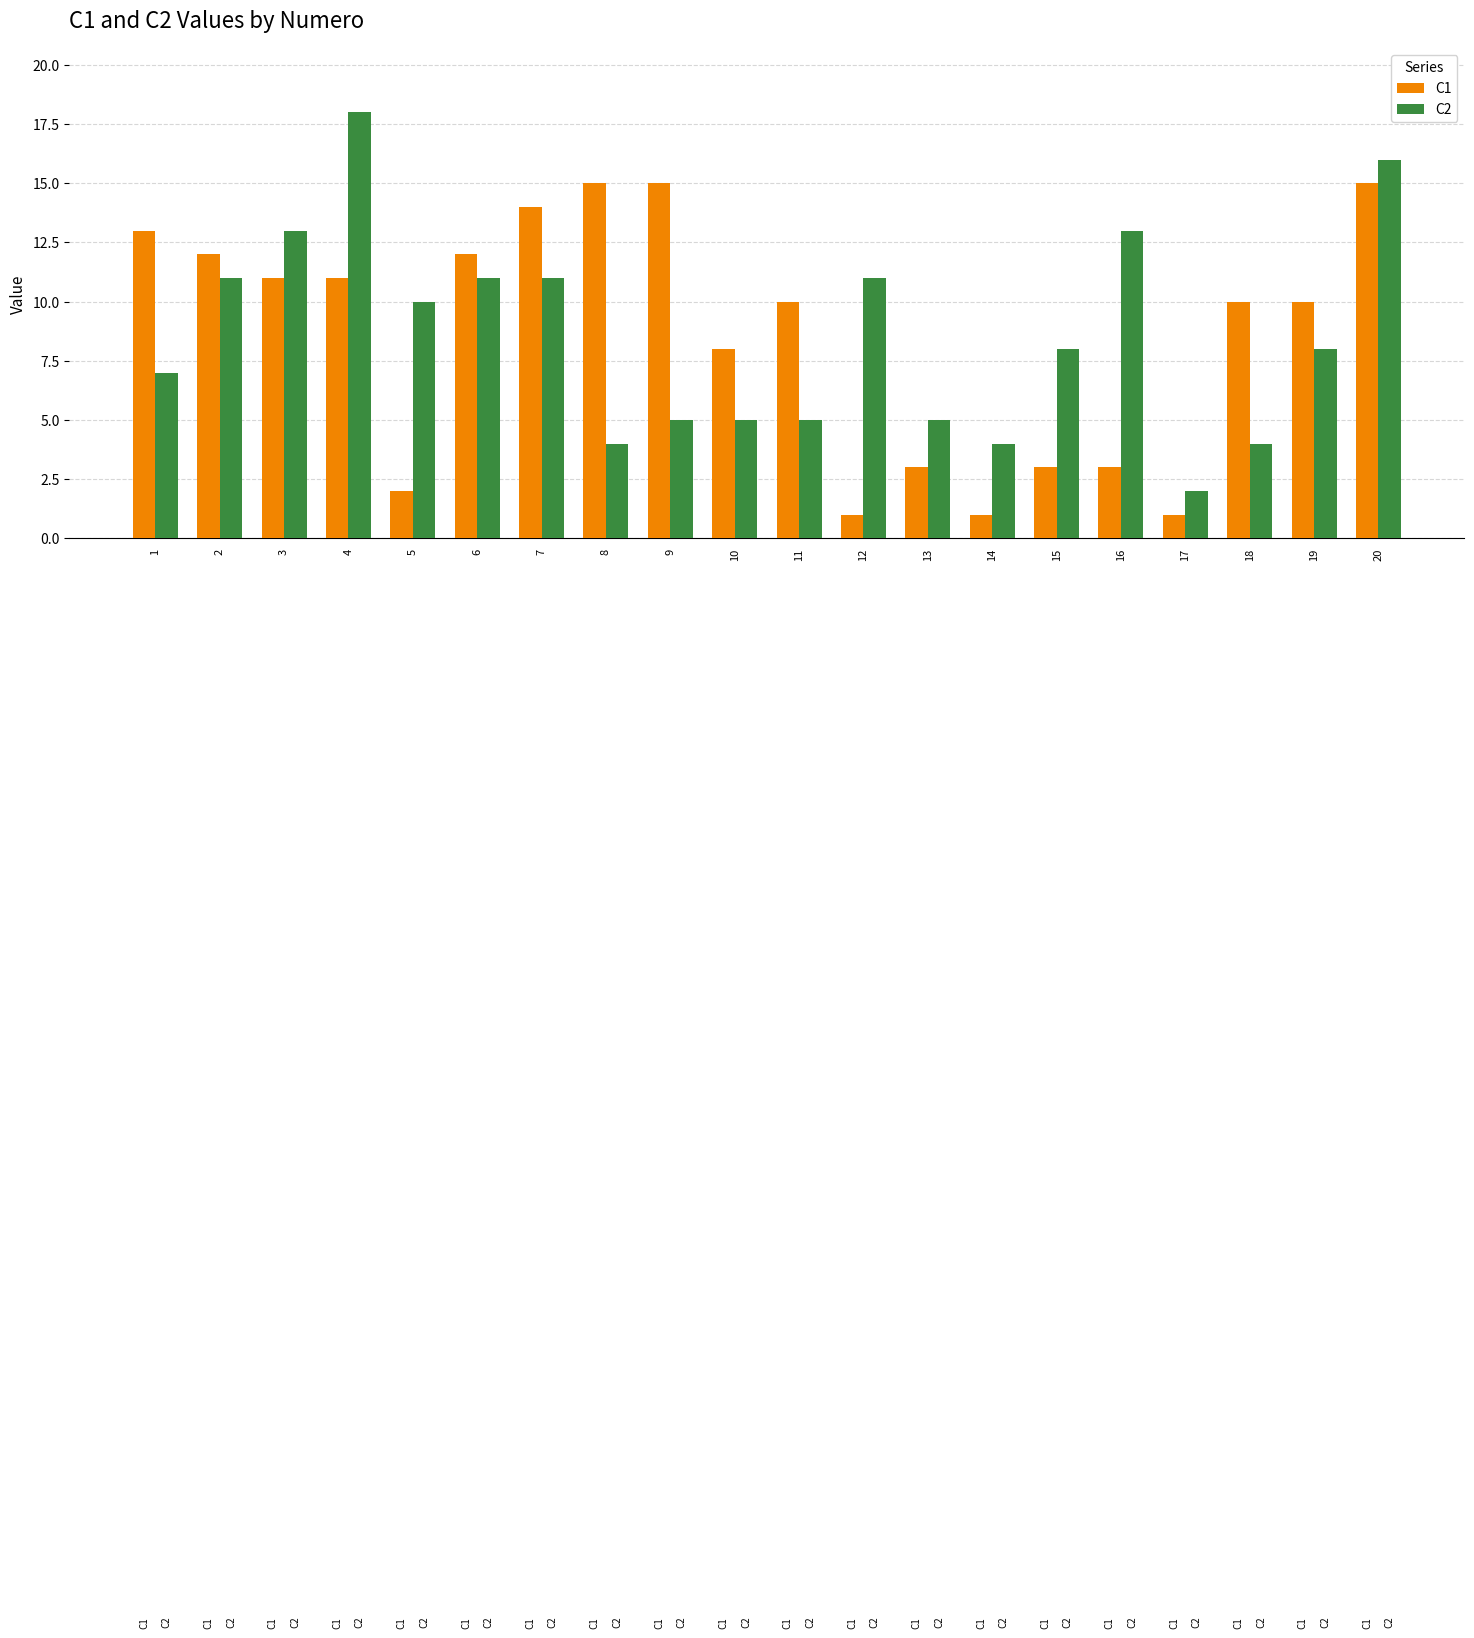

Which category has the highest value across all series?

4